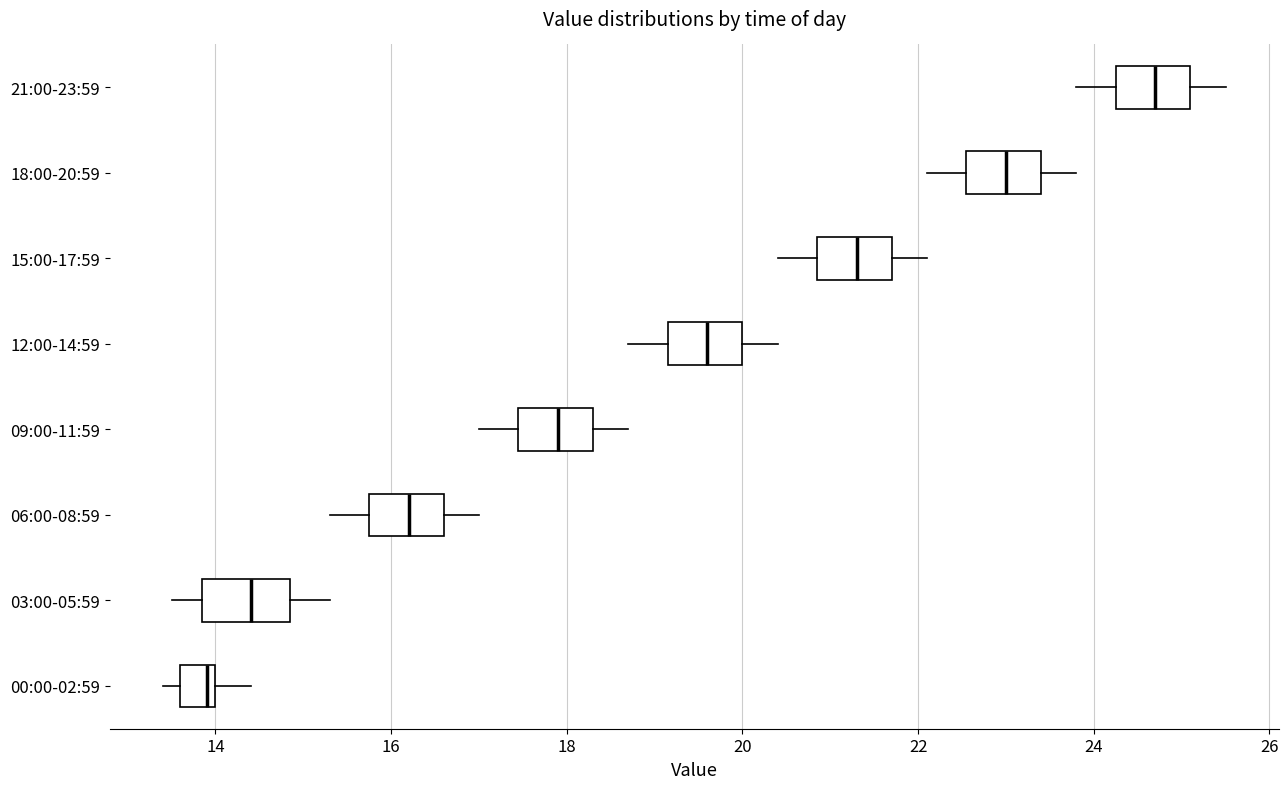

Reading bottom to top, transcribe this box plot: for each box, give where its median line is, the range the box spans, and where its two whiskers end, as read against the x-axis. The values are not printed on the chart, so give them approximately, as read against the axis.

00:00-02:59: median 14.0 (just left of the box's right edge), box 13.6 to 14.0, whiskers 13.4 to 14.4
03:00-05:59: median 14.4, box 13.8 to 14.8, whiskers 13.6 to 15.4
06:00-08:59: median 16.2, box 15.8 to 16.6, whiskers 15.4 to 17.0
09:00-11:59: median 18.0, box 17.4 to 18.4, whiskers 17.0 to 18.8
12:00-14:59: median 19.6, box 19.2 to 20.0, whiskers 18.8 to 20.4
15:00-17:59: median 21.4, box 20.8 to 21.8, whiskers 20.4 to 22.2
18:00-20:59: median 23.0, box 22.6 to 23.4, whiskers 22.2 to 23.8
21:00-23:59: median 24.8, box 24.2 to 25.2, whiskers 23.8 to 25.6